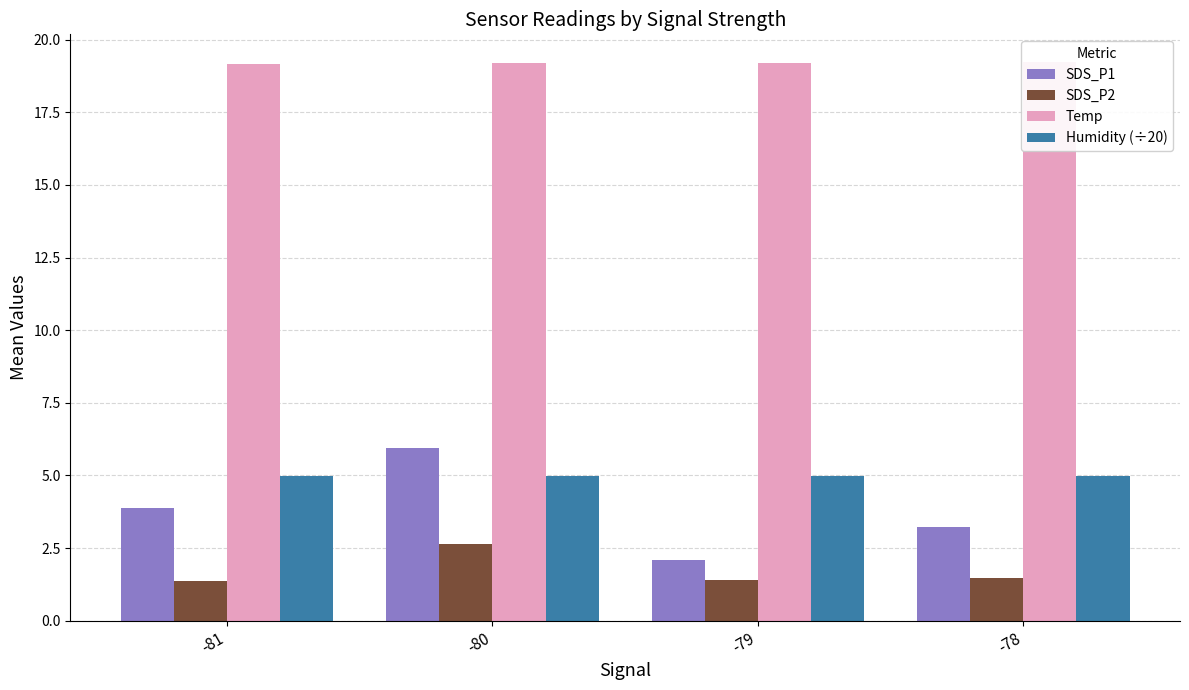

Read the Humidity (÷20) value at -81.

5.0